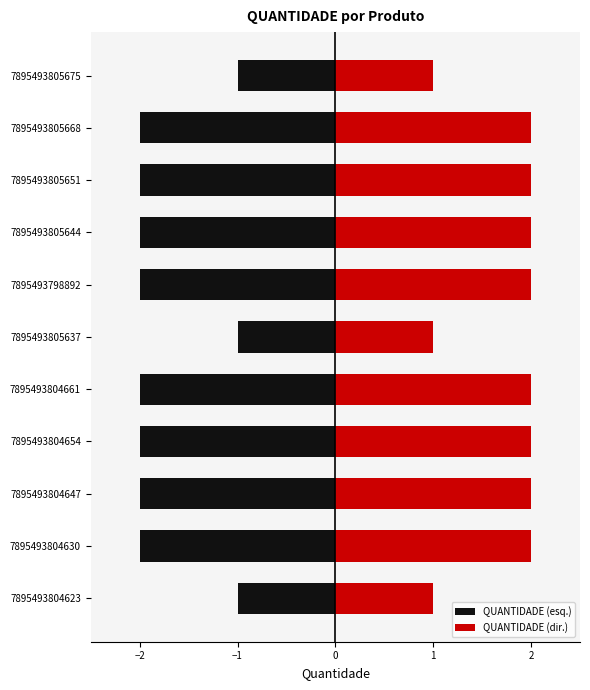

Rank the series at 7895493805668 from highest to lowest value.

QUANTIDADE (dir.), QUANTIDADE (esq.)